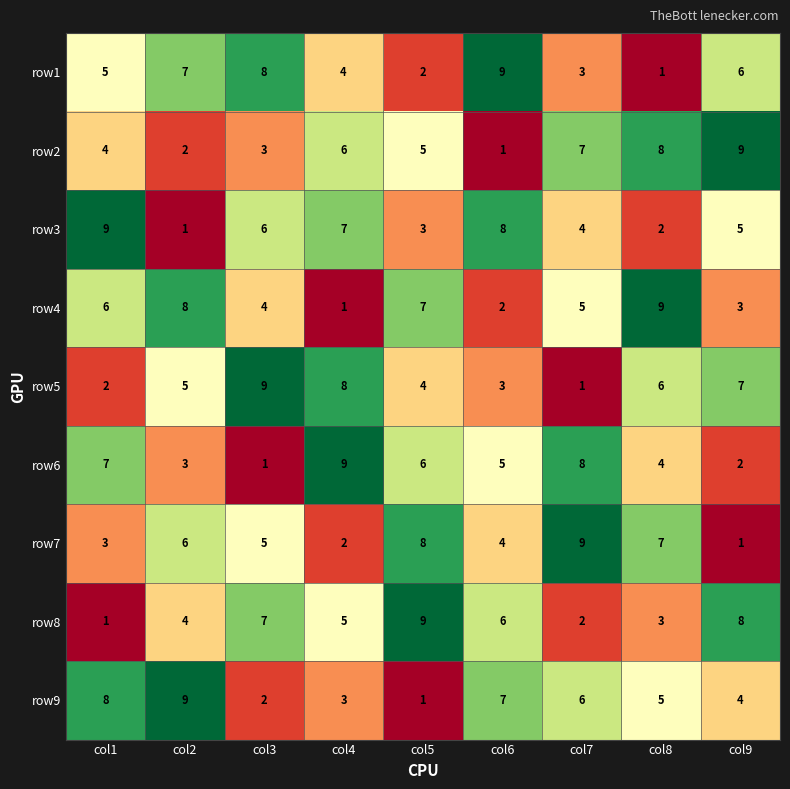

How many distinct data groups are displayed?

9